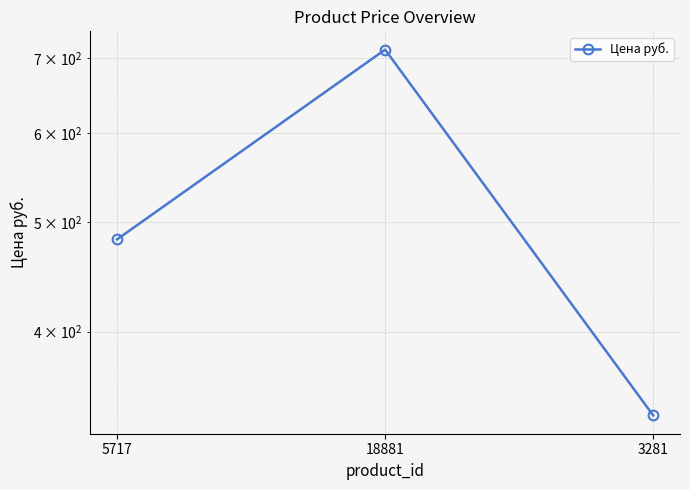

At which label does the data first exceed 483?

18881